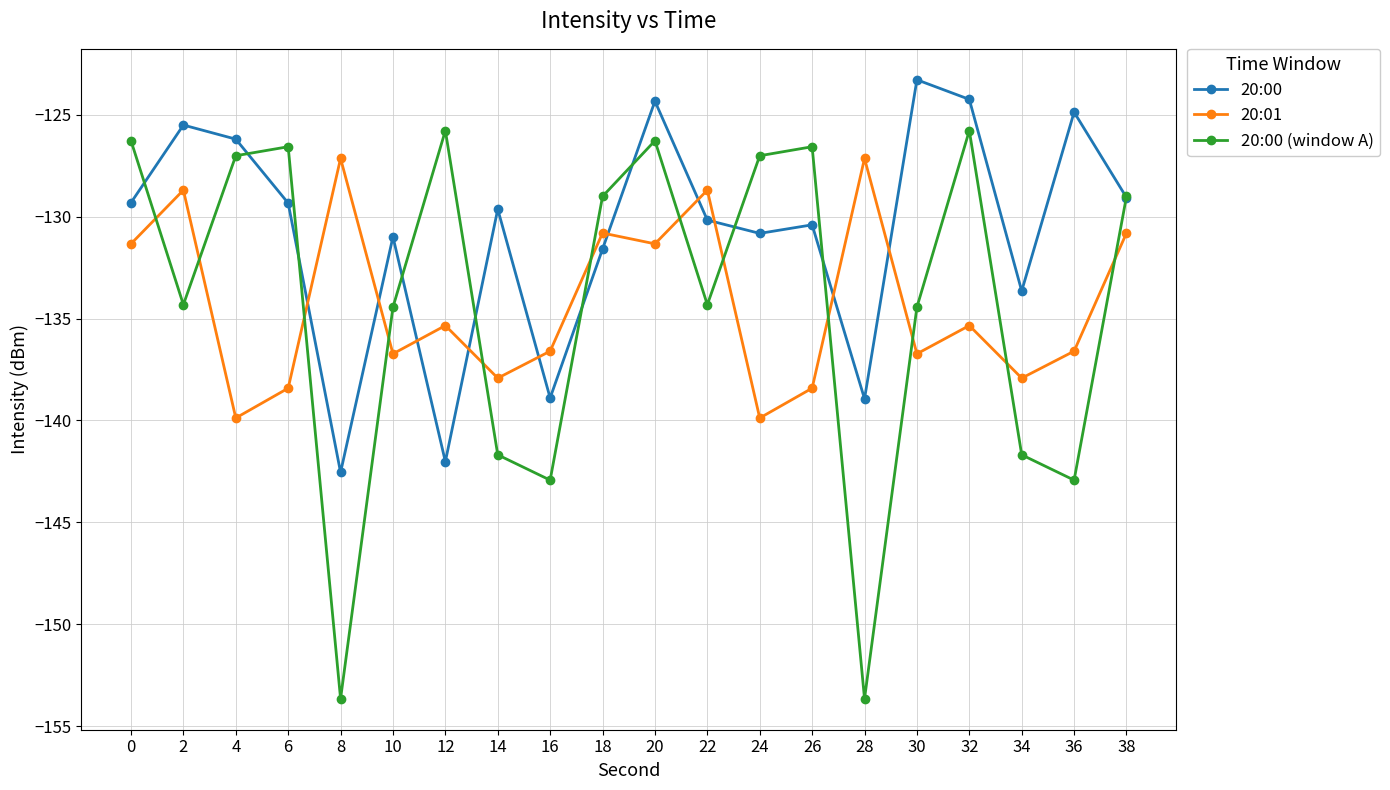

What is the spread (max minus min) of values at 34?

8.0